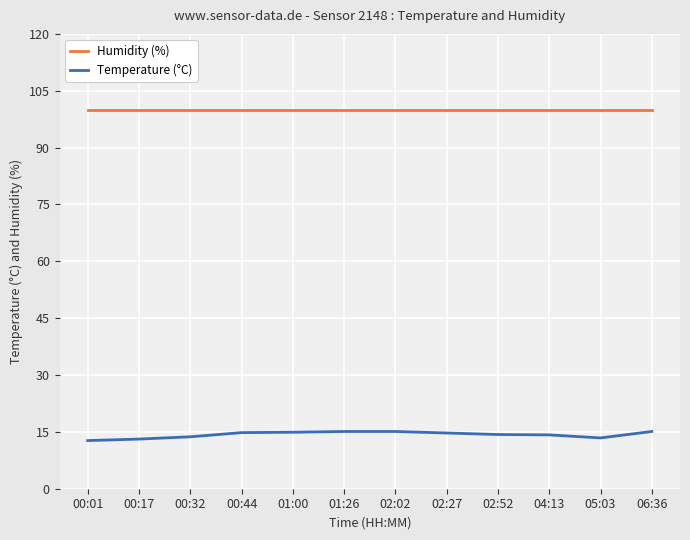

True or false: Temperature (°C) and Humidity (%) intersect in this chart.

False